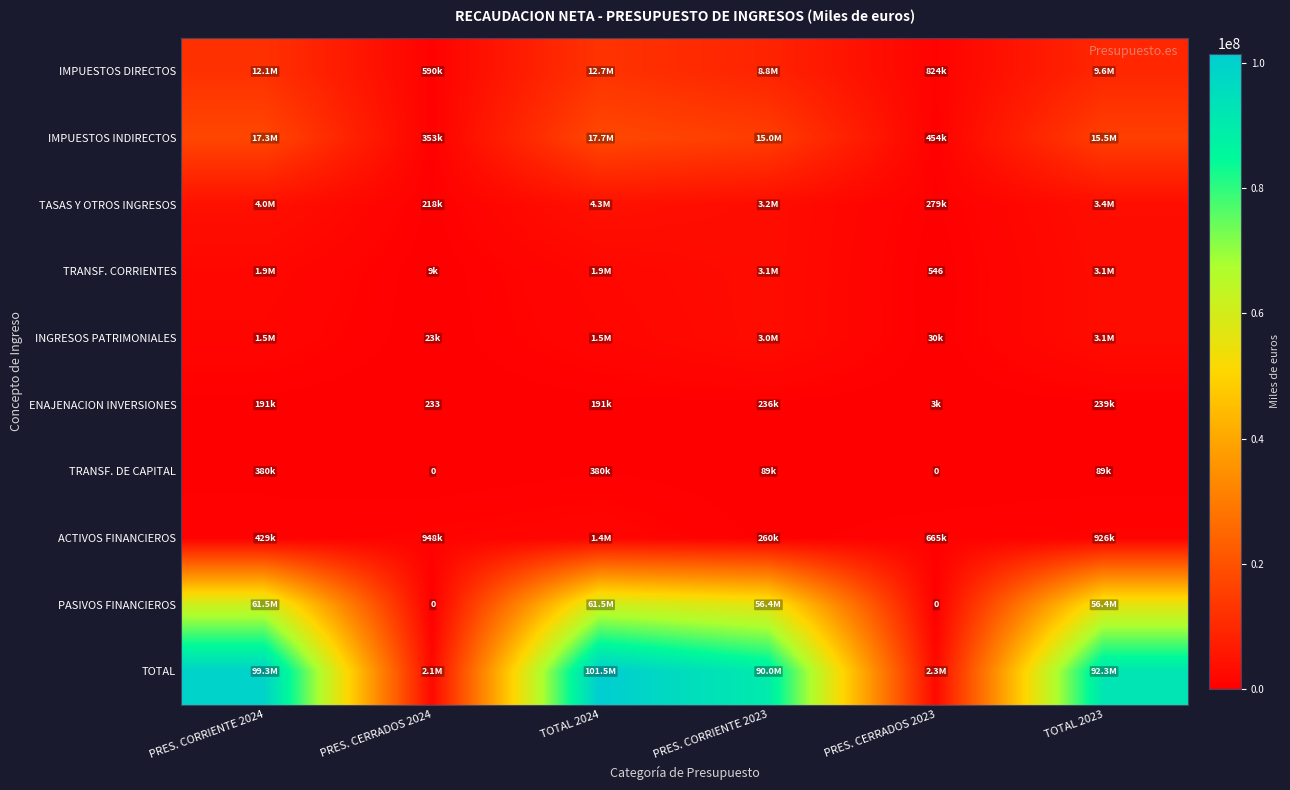

True or false: TRANSF. CORRIENTES has a value of 134 at PRES. CERRADOS 2023.

False